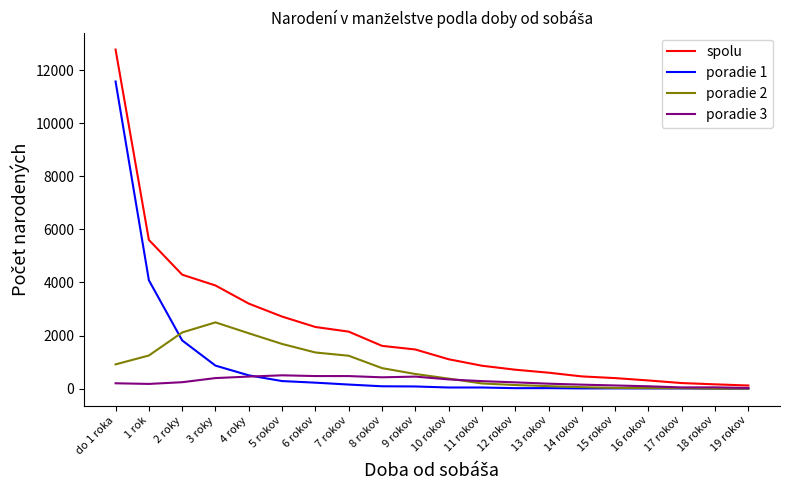

At do 1 roka, list the series in order from smallest to largest.

poradie 3, poradie 2, poradie 1, spolu